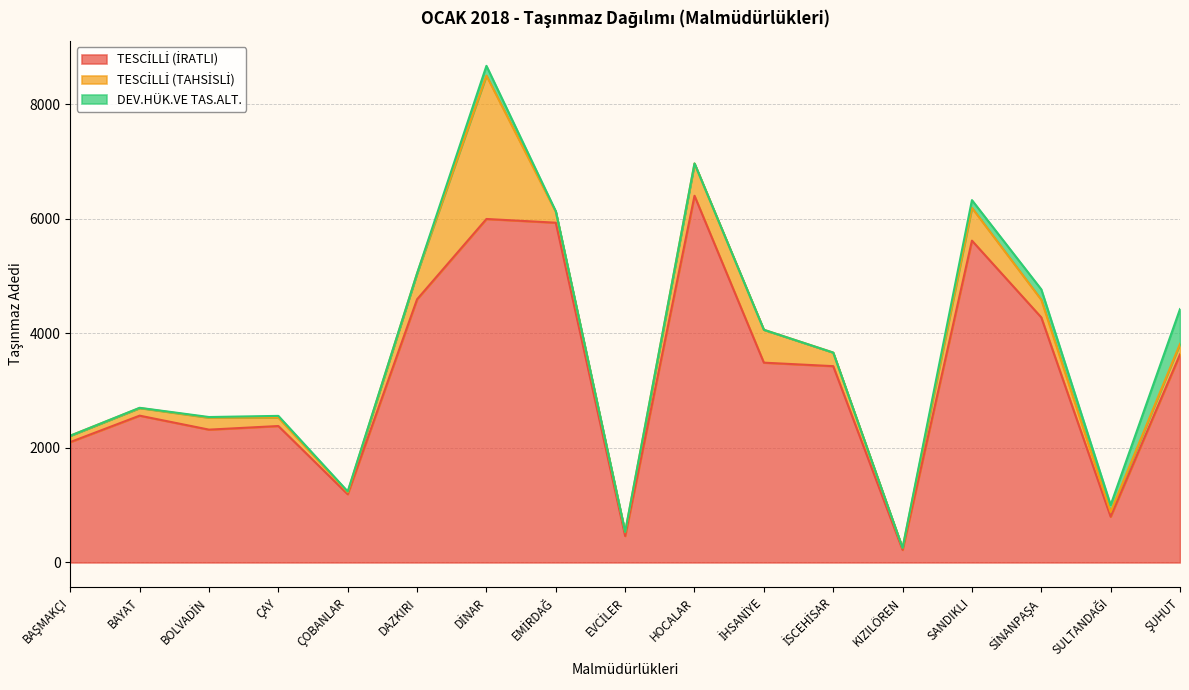

How many lines are shown in the chart?

3